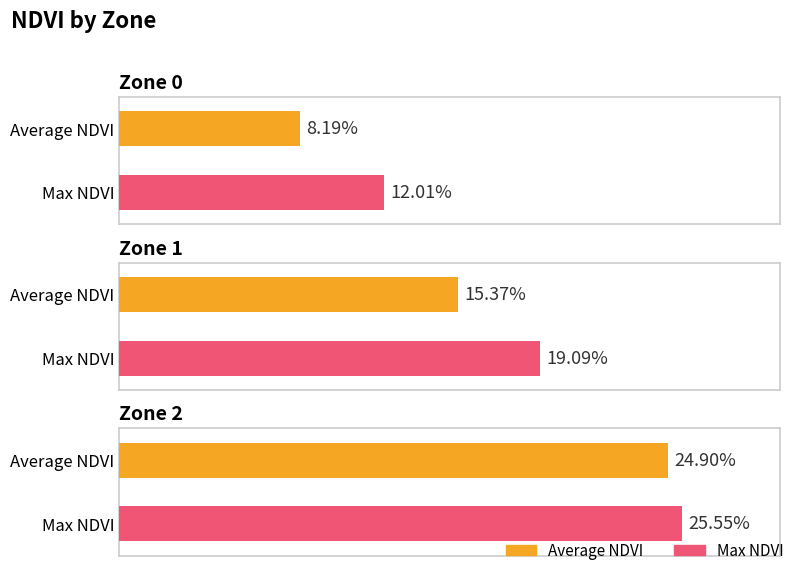

How many data points does each series have?

3